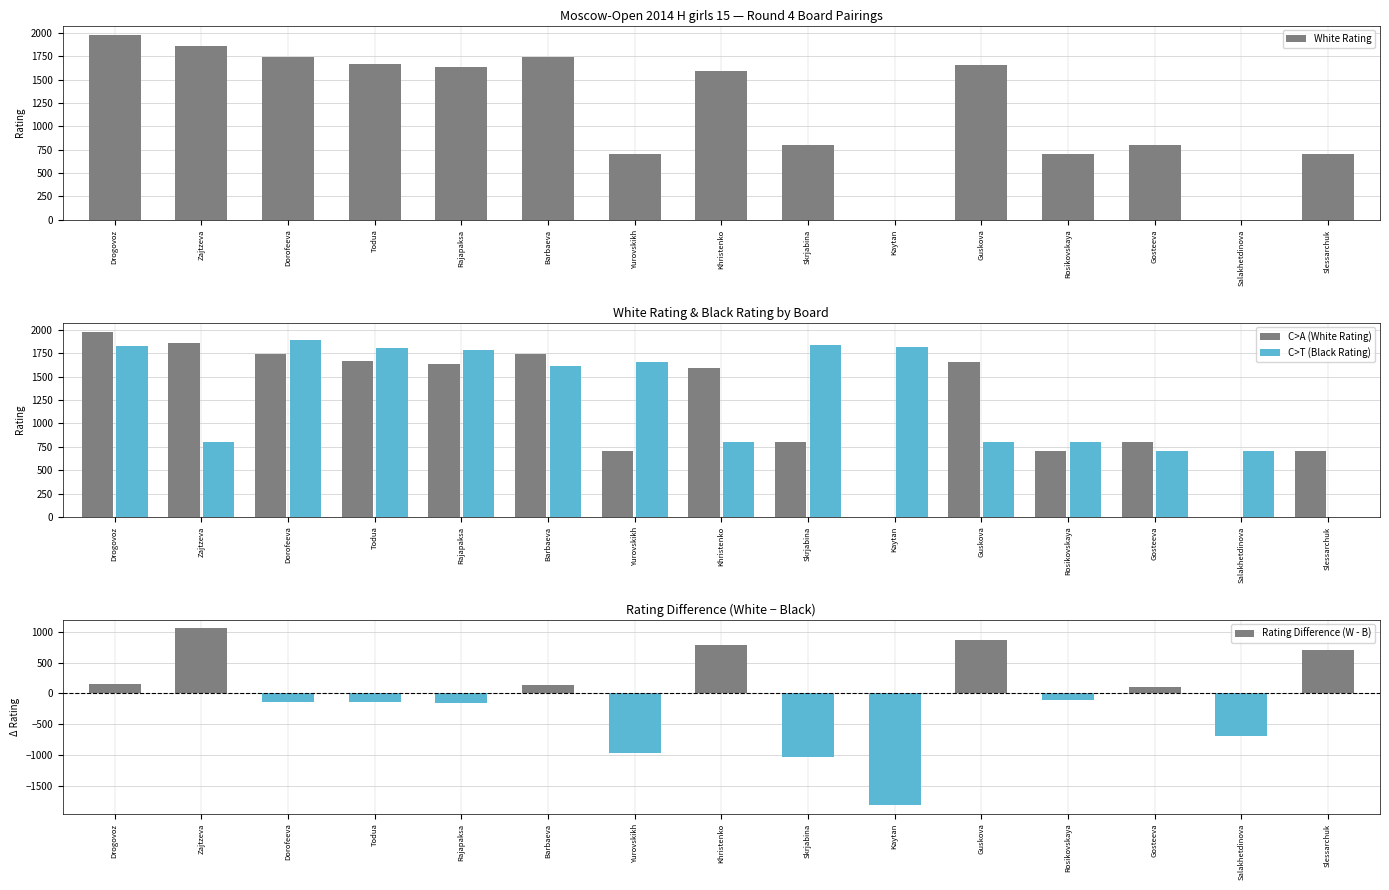

Which series has the widest spread of values?

Rating Difference (W - B)